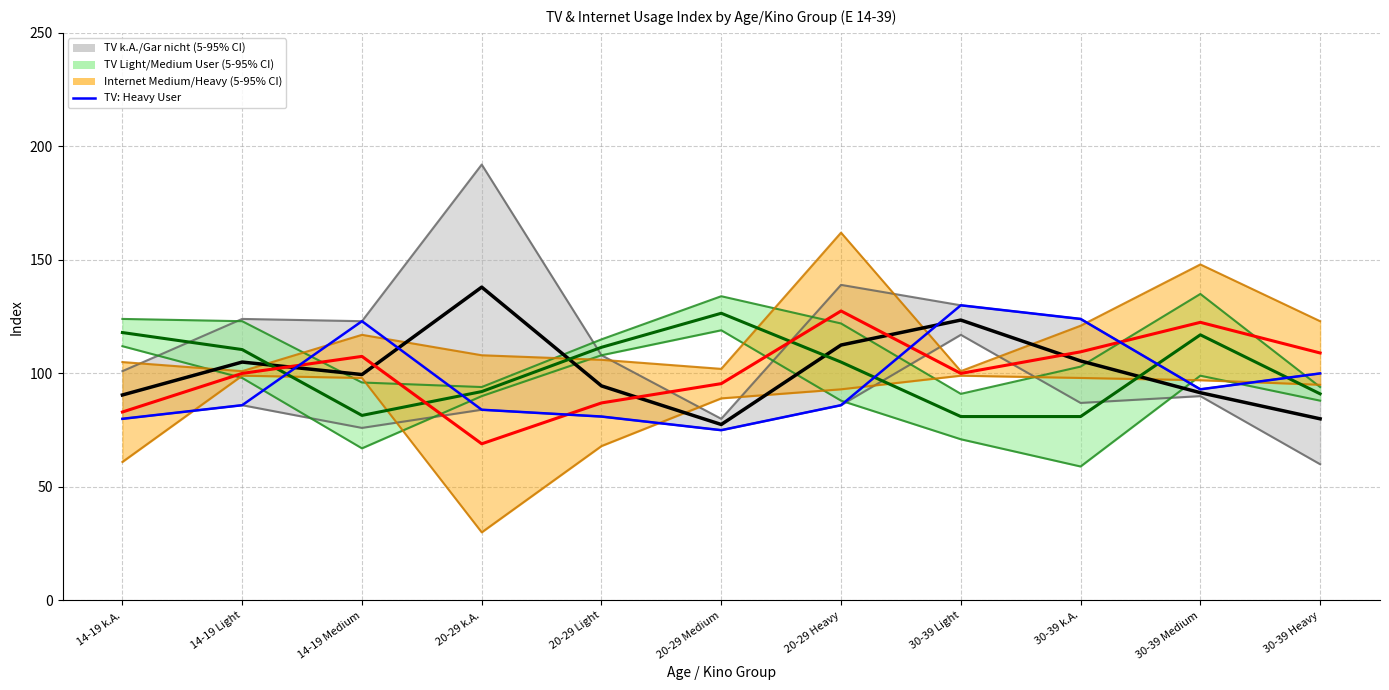

What is the label of the 3rd point from the right?

30-39 k.A.